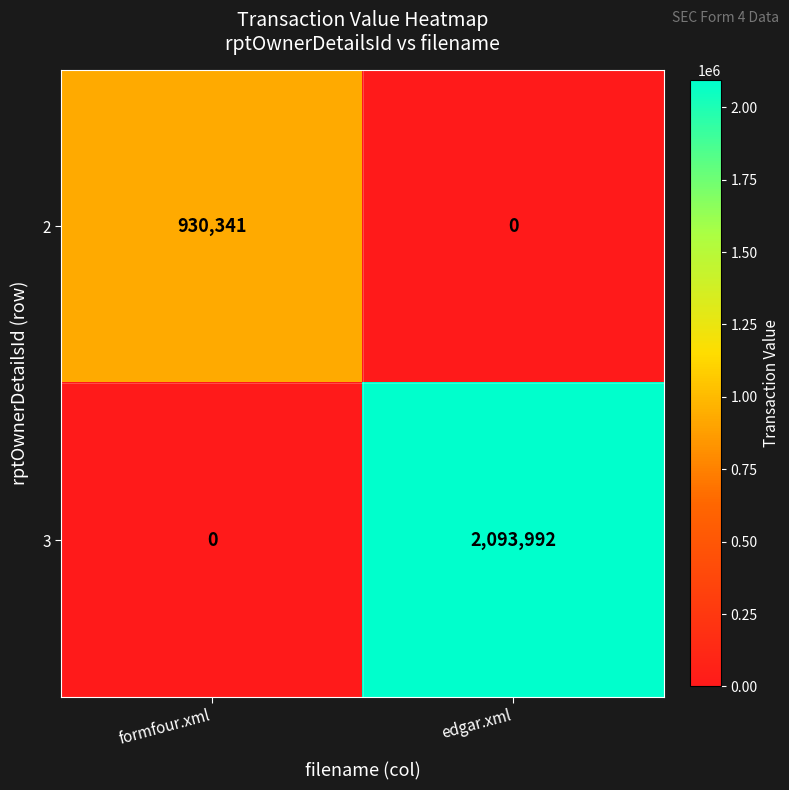

List the series in order of their peak value, lowest first.

2, 3